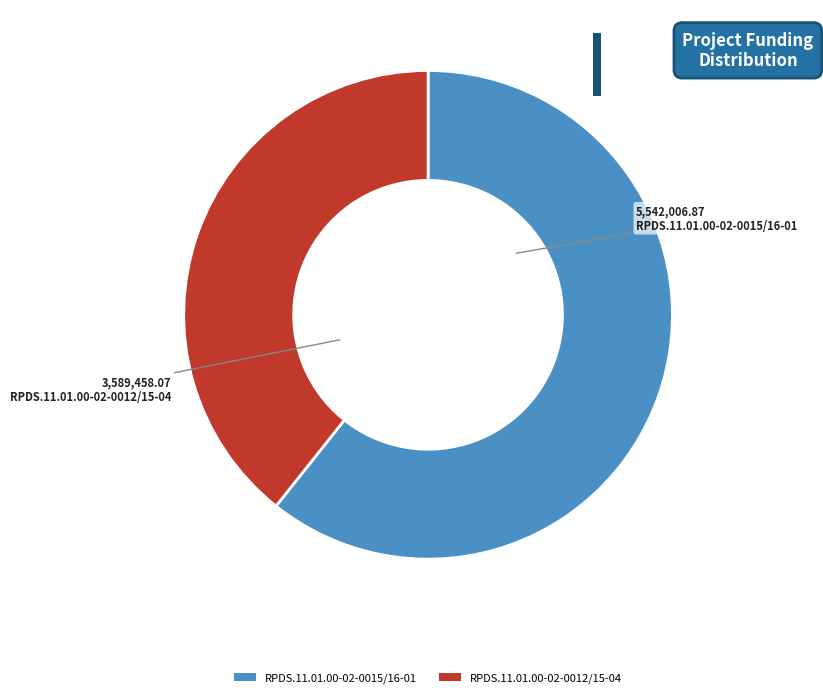

Does RPDS.11.01.00-02-0012/15-04 represent more than half of the total?

No